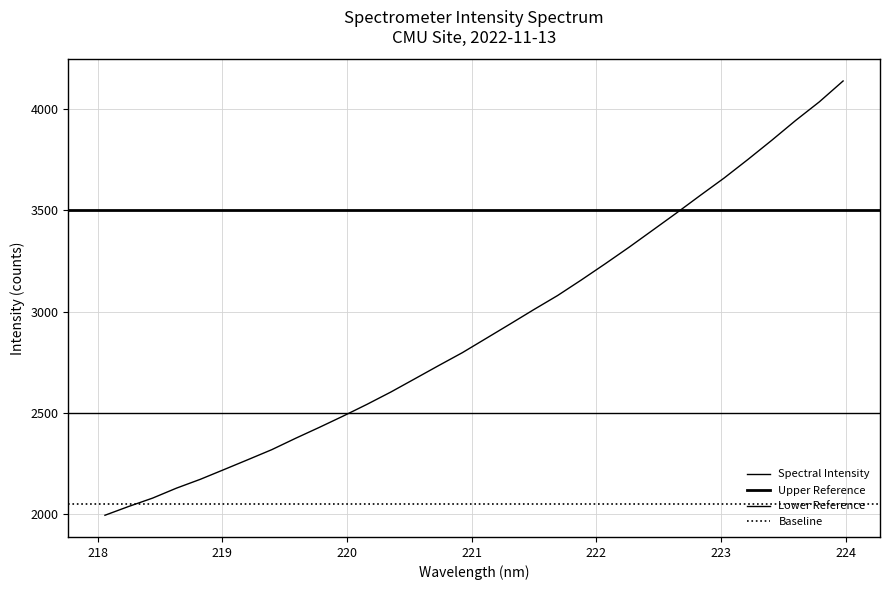

At which category does the chart reach its peak across all series?

223.9802